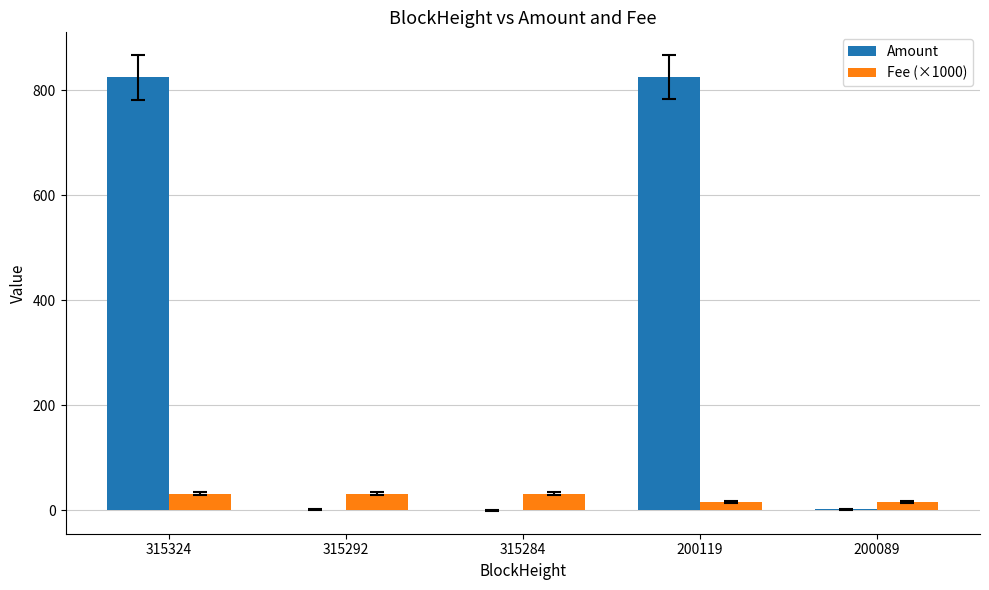

What is the sum of all Amount values?

1651.5